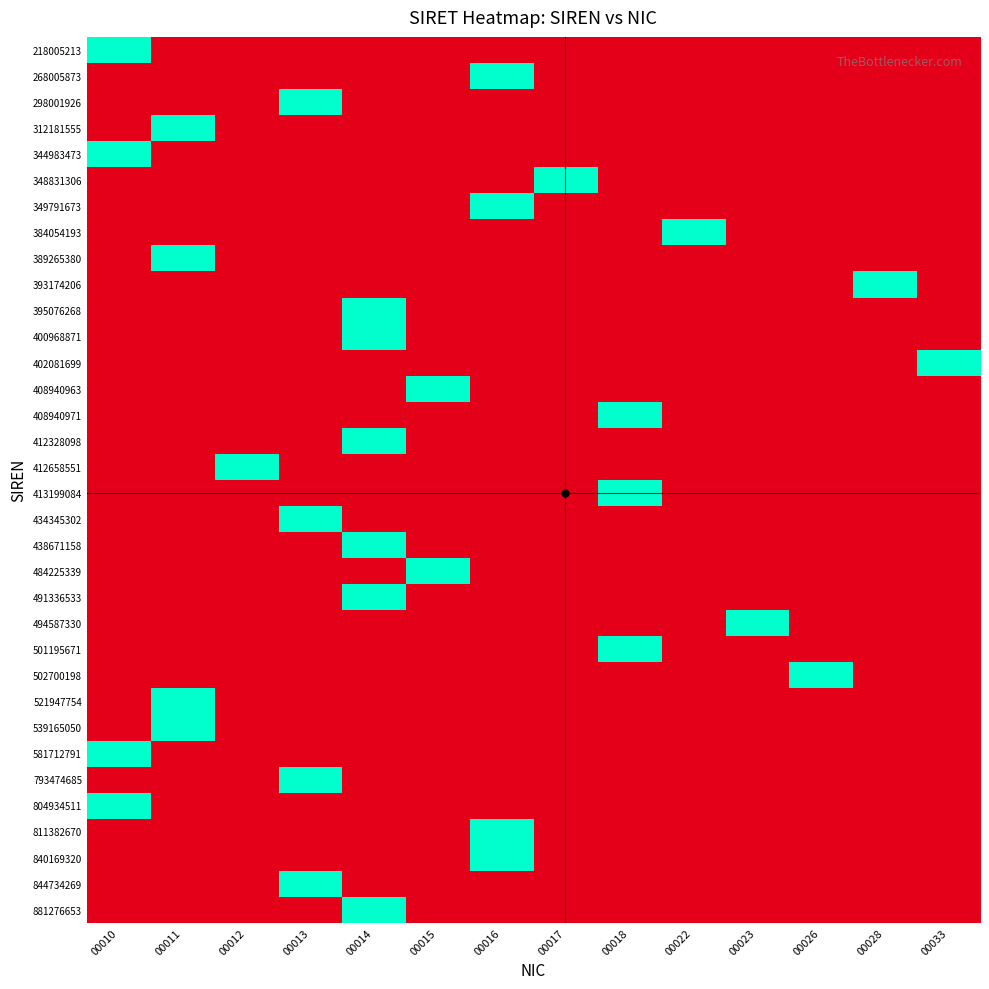

At how many categories does at least one series exceed 0?

14